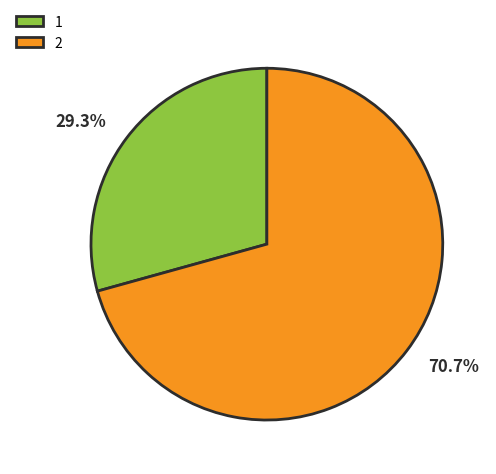

Does 1 account for over 50% of the chart?

No